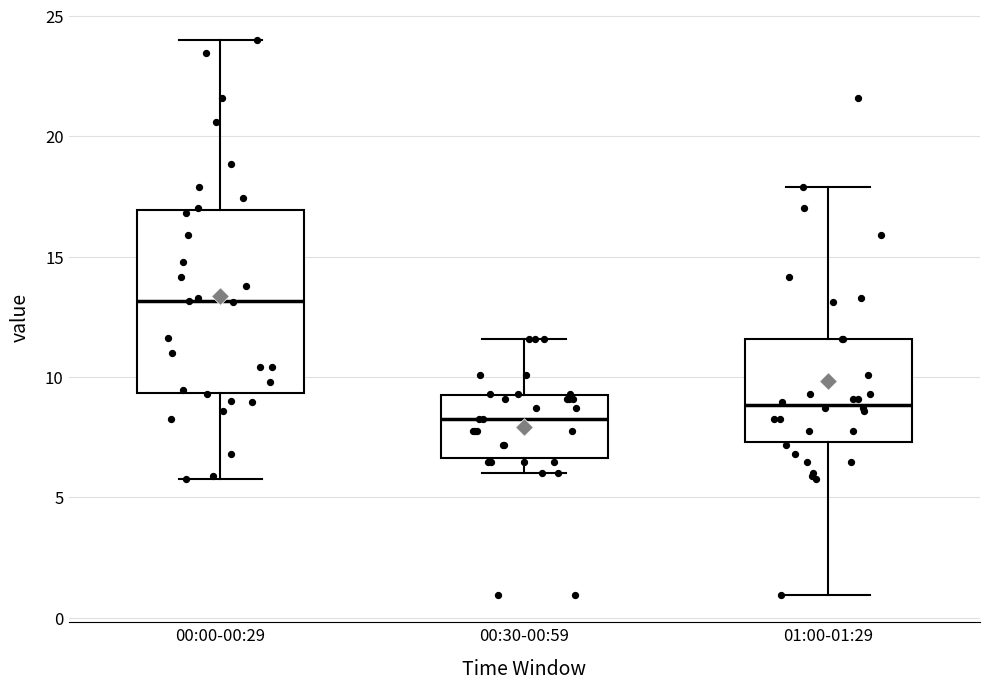

Where does the upper whisker of the box for 00:00-00:29 end on the y-axis? The values are not printed on the chart, so give them approximately, as read against the axis.

24.0